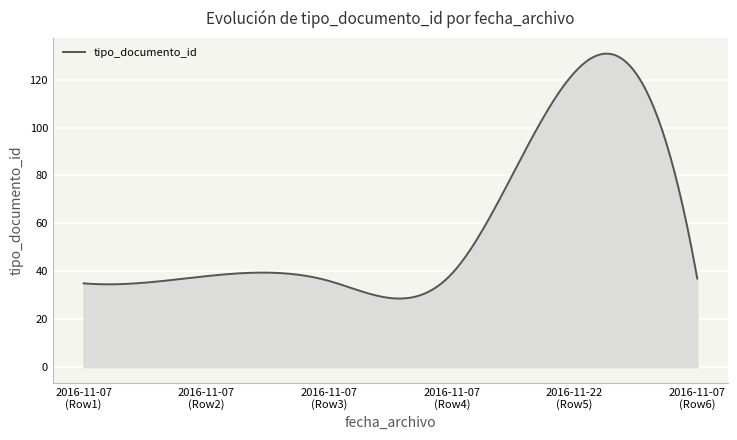

How many categories are shown in the chart?

300